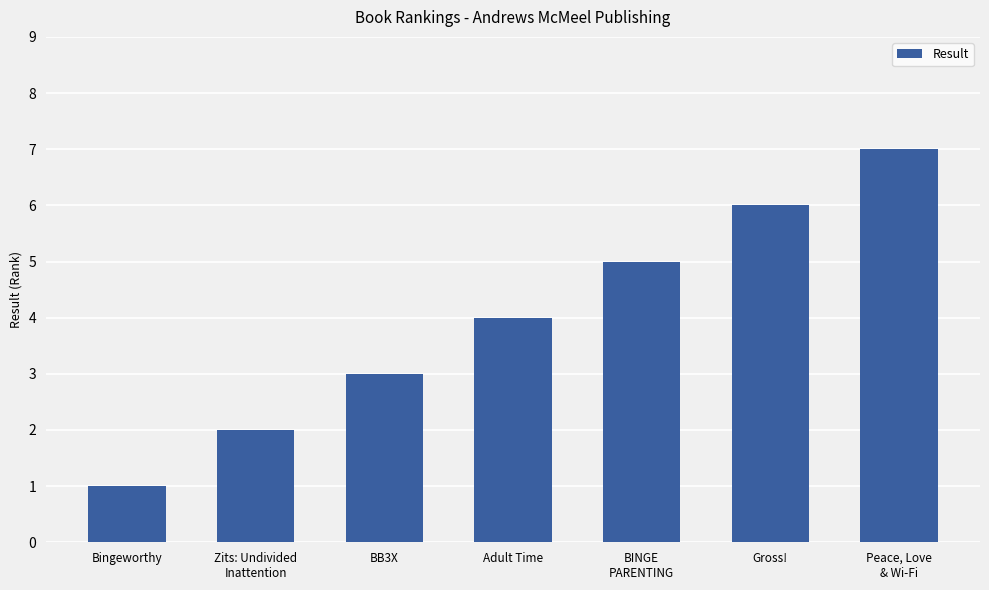

Is it true that the value at Adult Time is 4?

True